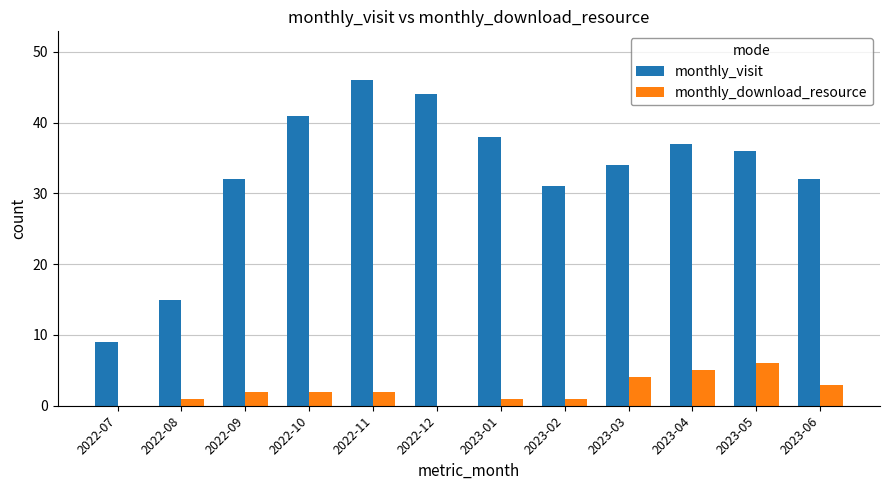

Reading left to right, extract all data points from this chart.

monthly_visit: 9	15	32	41	46	44	38	31	34	37	36	32
monthly_download_resource: 0	1	2	2	2	0	1	1	4	5	6	3